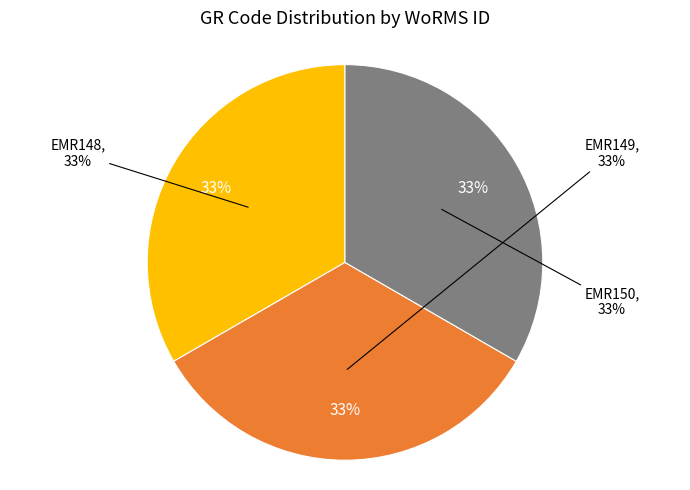

Rank the categories by value from lowest to highest.

EMR148, EMR149, EMR150